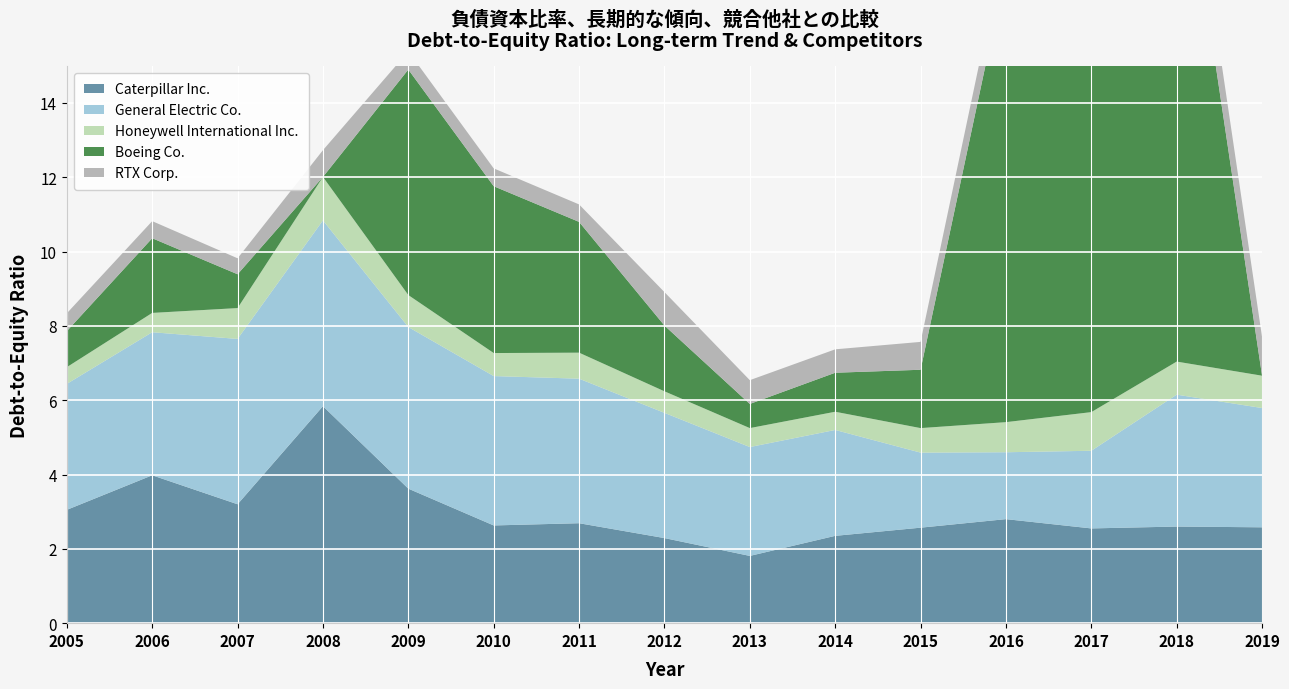

Reading left to right, what are all the values shown in this chart?

Caterpillar Inc.: 2005=3.0	2006=4.0	2007=3.2	2008=5.8	2009=3.6	2010=2.6	2011=2.7	2012=2.3	2013=1.8	2014=2.4	2015=2.6	2016=2.8	2017=2.5	2018=2.6	2019=2.6
General Electric Co.: 2005=3.4	2006=3.9	2007=4.5	2008=5.0	2009=4.3	2010=4.0	2011=3.9	2012=3.4	2013=2.9	2014=2.9	2015=2.0	2016=1.8	2017=2.1	2018=3.5	2019=3.2
Honeywell International Inc.: 2005=0.5	2006=0.5	2007=0.8	2008=1.2	2009=0.9	2010=0.6	2011=0.7	2012=0.6	2013=0.5	2014=0.5	2015=0.7	2016=0.8	2017=1.0	2018=0.9	2019=0.9
Boeing Co.: 2005=1.0	2006=2.0	2007=0.9	2008=0.0	2009=6.1	2010=4.5	2011=3.5	2012=1.8	2013=0.7	2014=1.1	2015=1.6	2016=12.2	2017=31.3	2018=40.9	2019=0.0
RTX Corp.: 2005=0.5	2006=0.5	2007=0.4	2008=0.7	2009=0.5	2010=0.5	2011=0.5	2012=0.9	2013=0.6	2014=0.6	2015=0.8	2016=0.9	2017=0.9	2018=1.2	2019=1.0